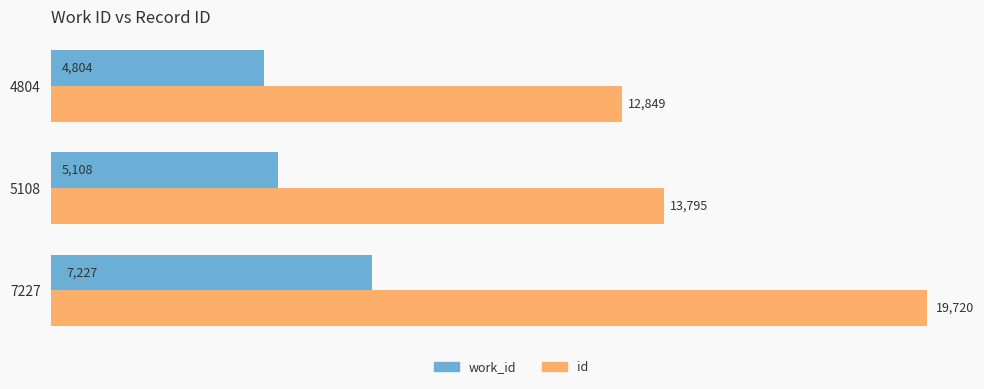

The value of id at 5108 is 24443. True or false?

False